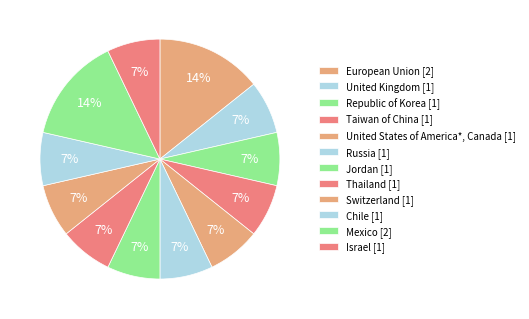

The United Kingdom slice represents 3% of the pie. True or false?

False